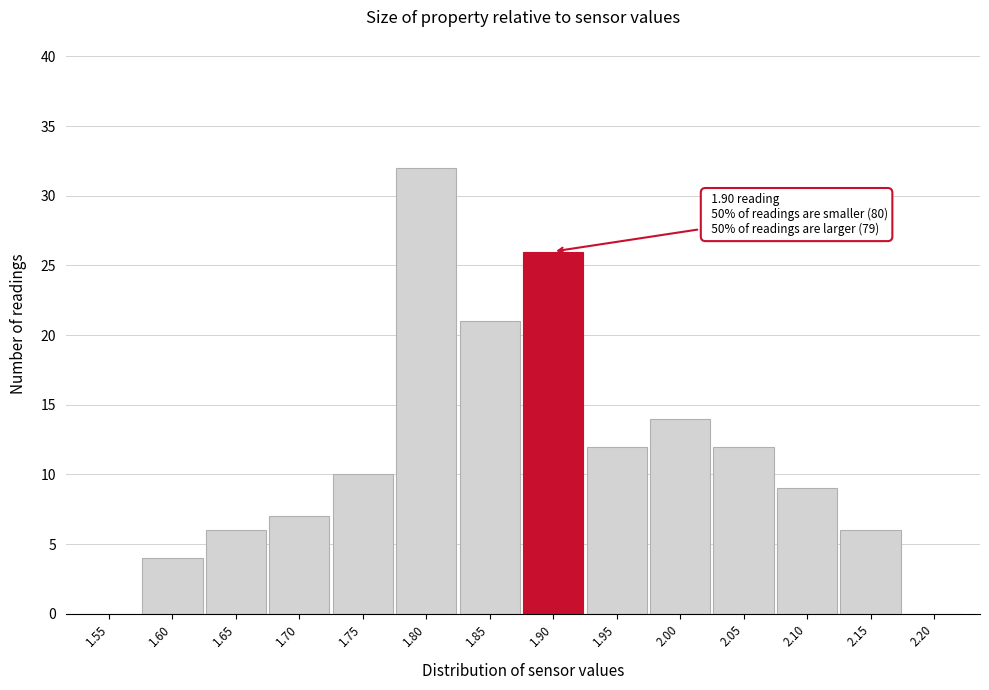

Reading right to left, transcribe all the data shown in this chart.

2.20=0	2.15=6	2.10=9	2.05=12	2.00=14	1.95=12	1.90=26	1.85=21	1.80=32	1.75=10	1.70=7	1.65=6	1.60=4	1.55=0